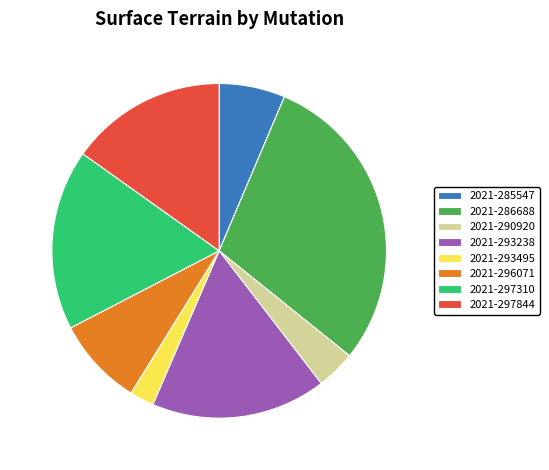

Is 2021-293495 the majority of the pie?

No